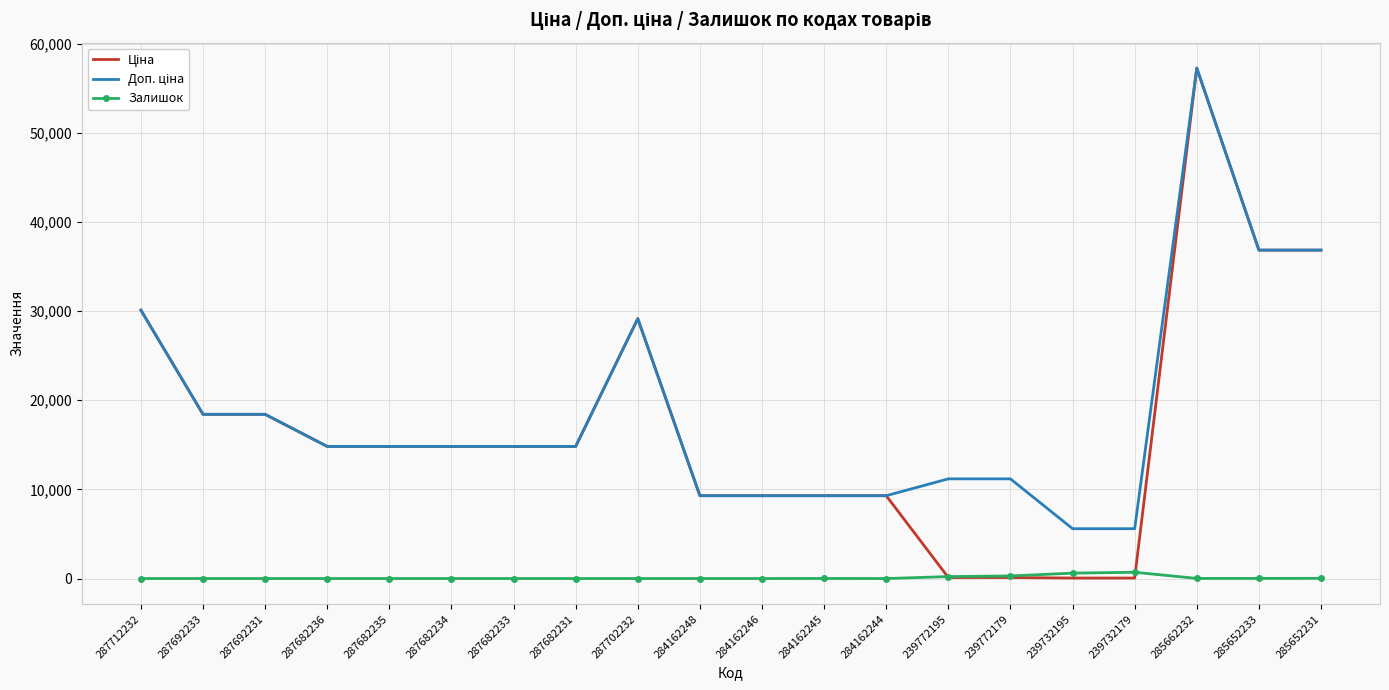

What is the total value across all series at 287682236?

29635.2